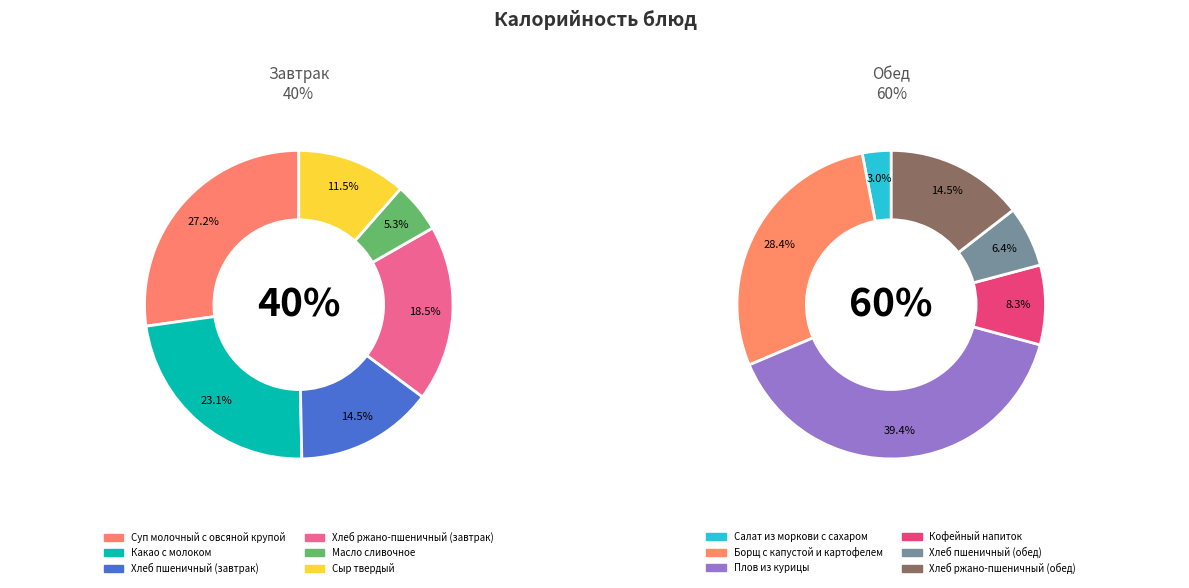

How many segments does this pie chart have?

12